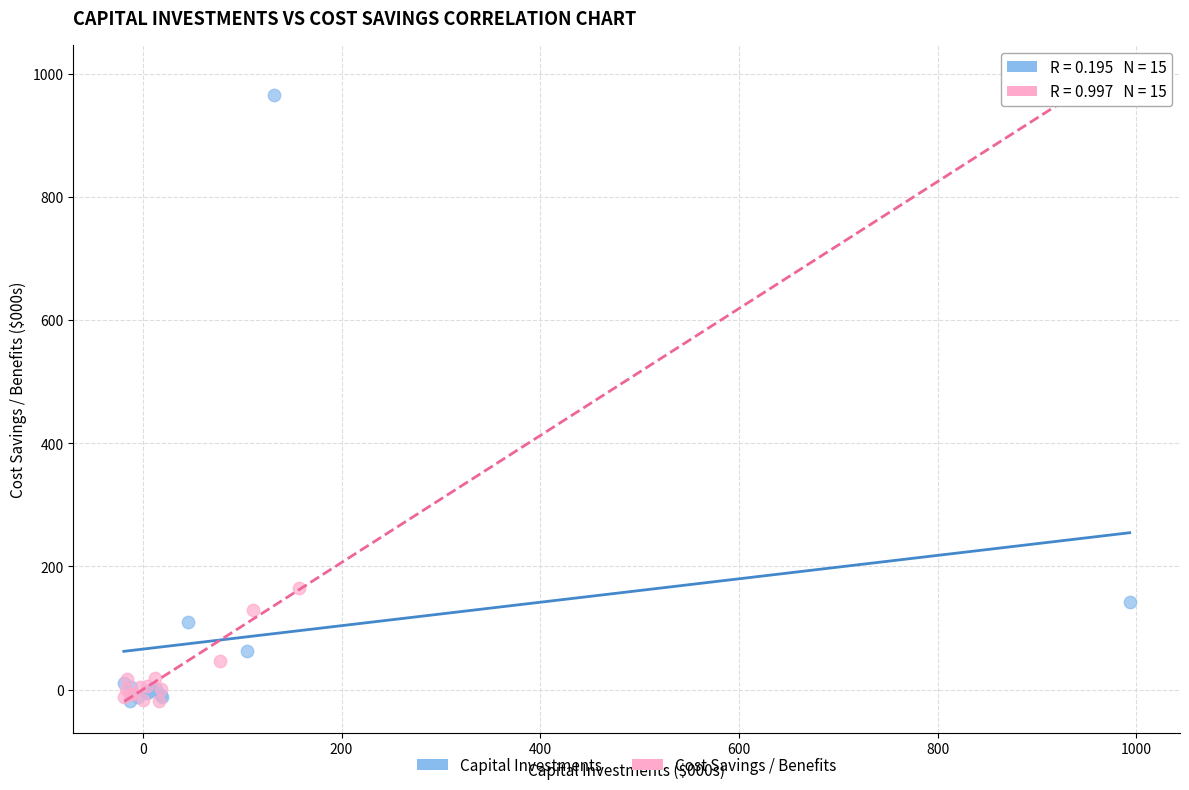

Which series reaches the maximum Y coordinate?

Cost Savings / Benefits